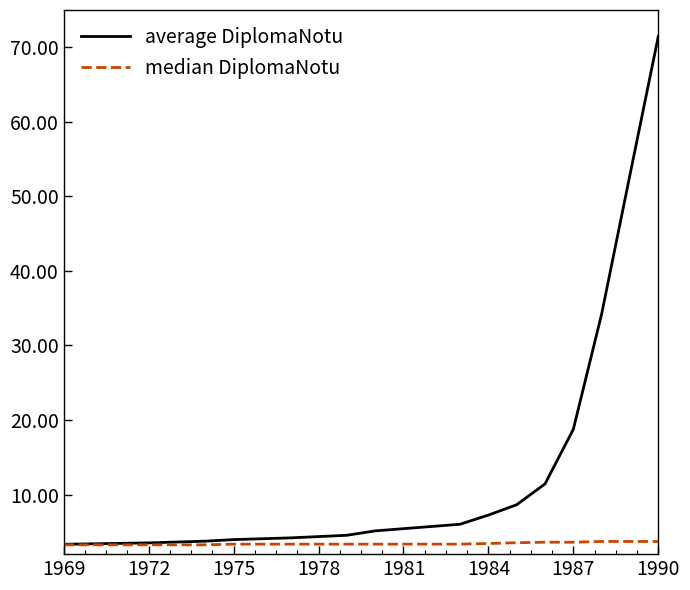

What are all the series names shown in the legend?

average DiplomaNotu, median DiplomaNotu